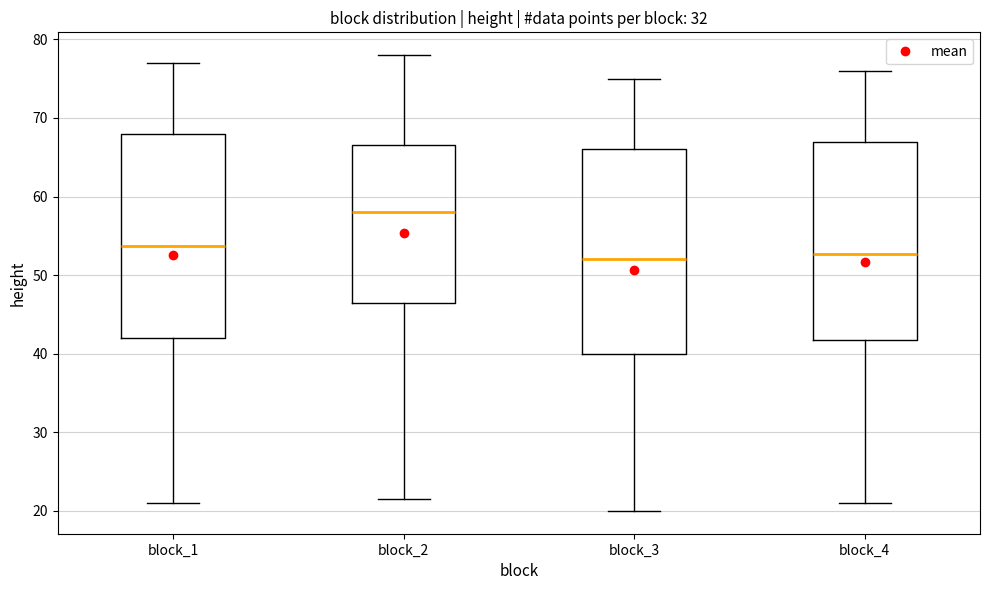

Which box's median line is the highest?

block_2